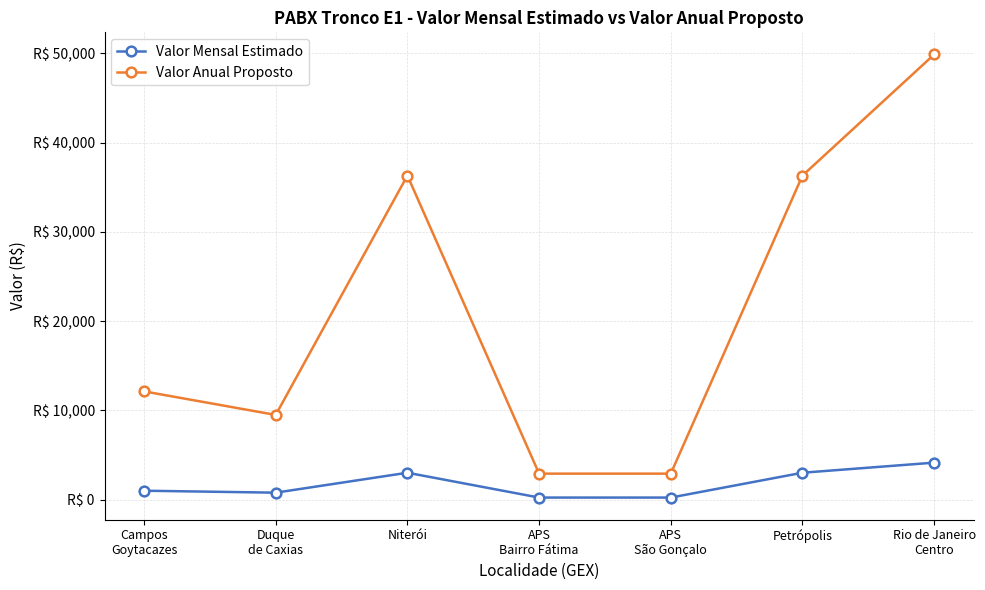

Read the Valor Anual Proposto value at Petrópolis.

36304.8